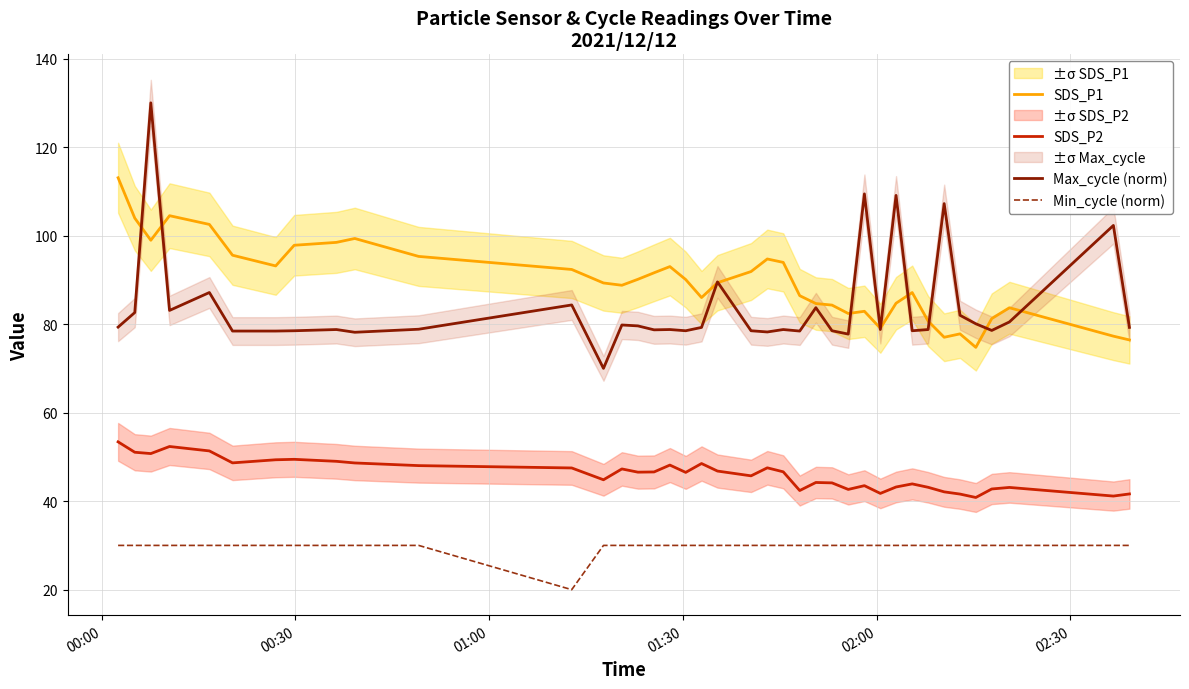

True or false: SDS_P2 and Max_cycle (norm) cross at least once.

False